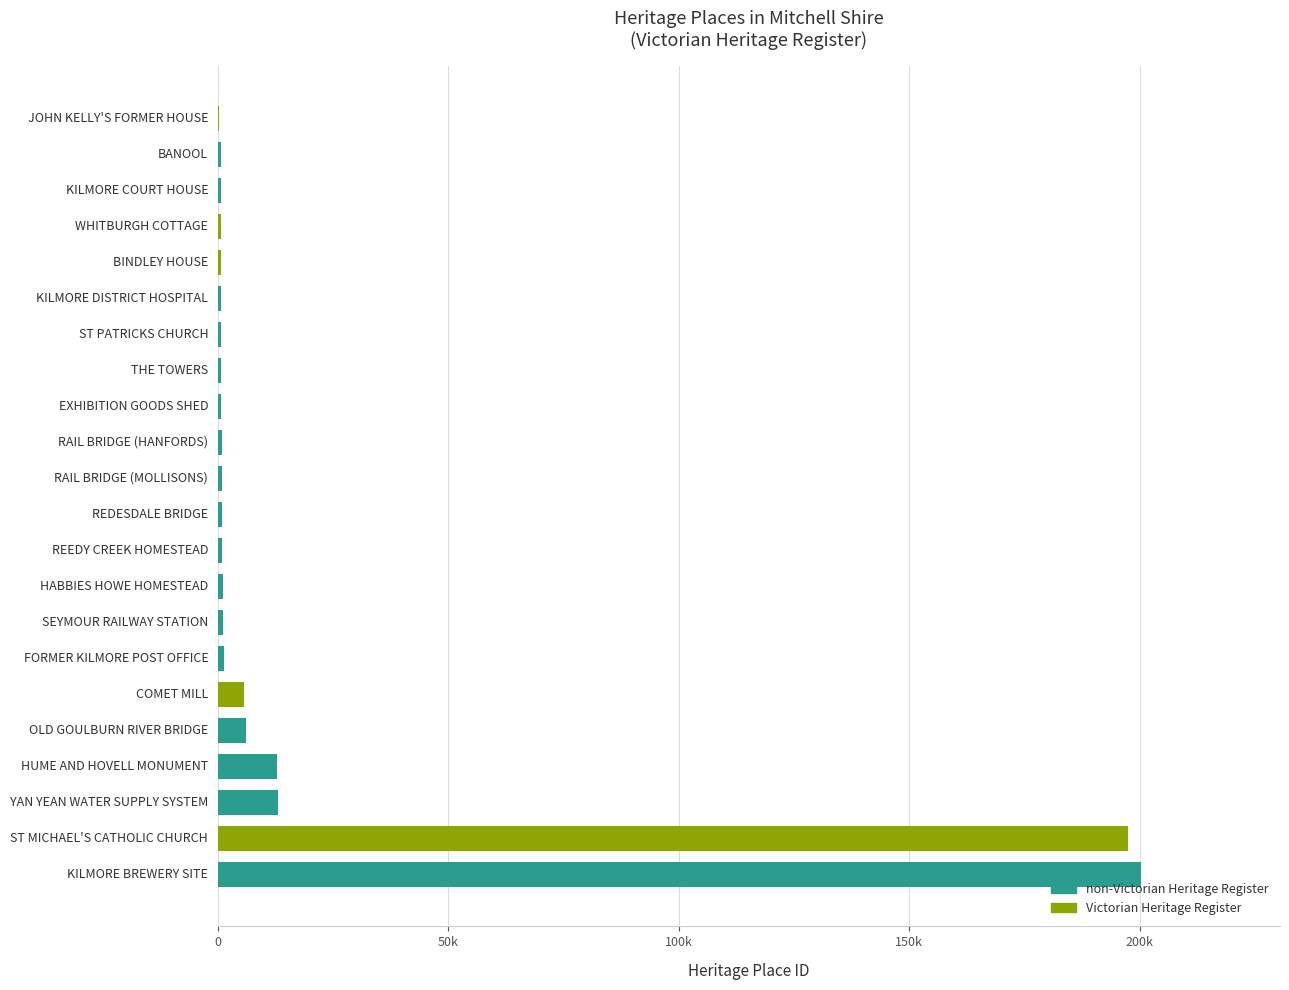

What position from the right is 11?

11